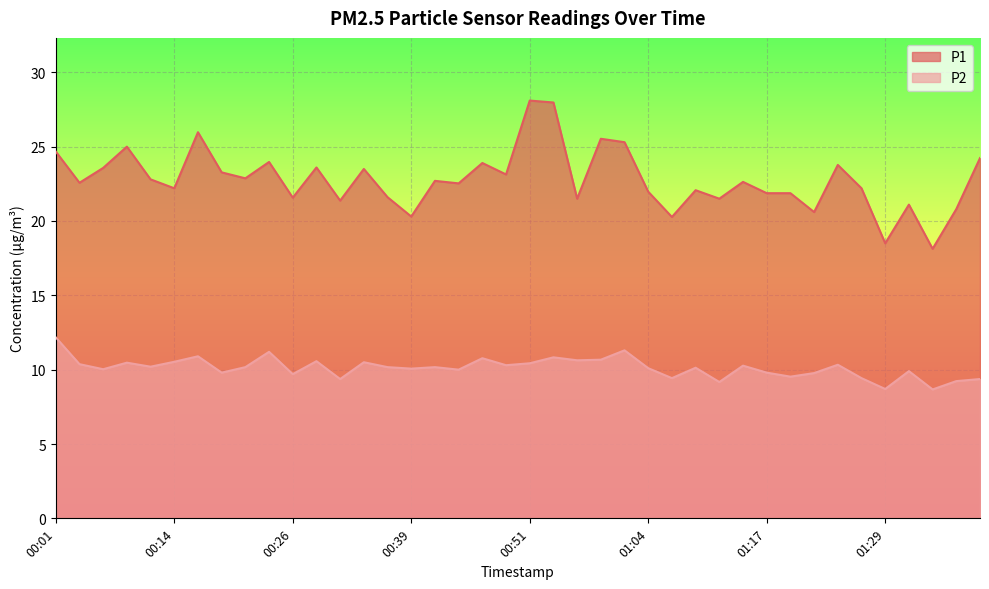

How many lines are shown in the chart?

2